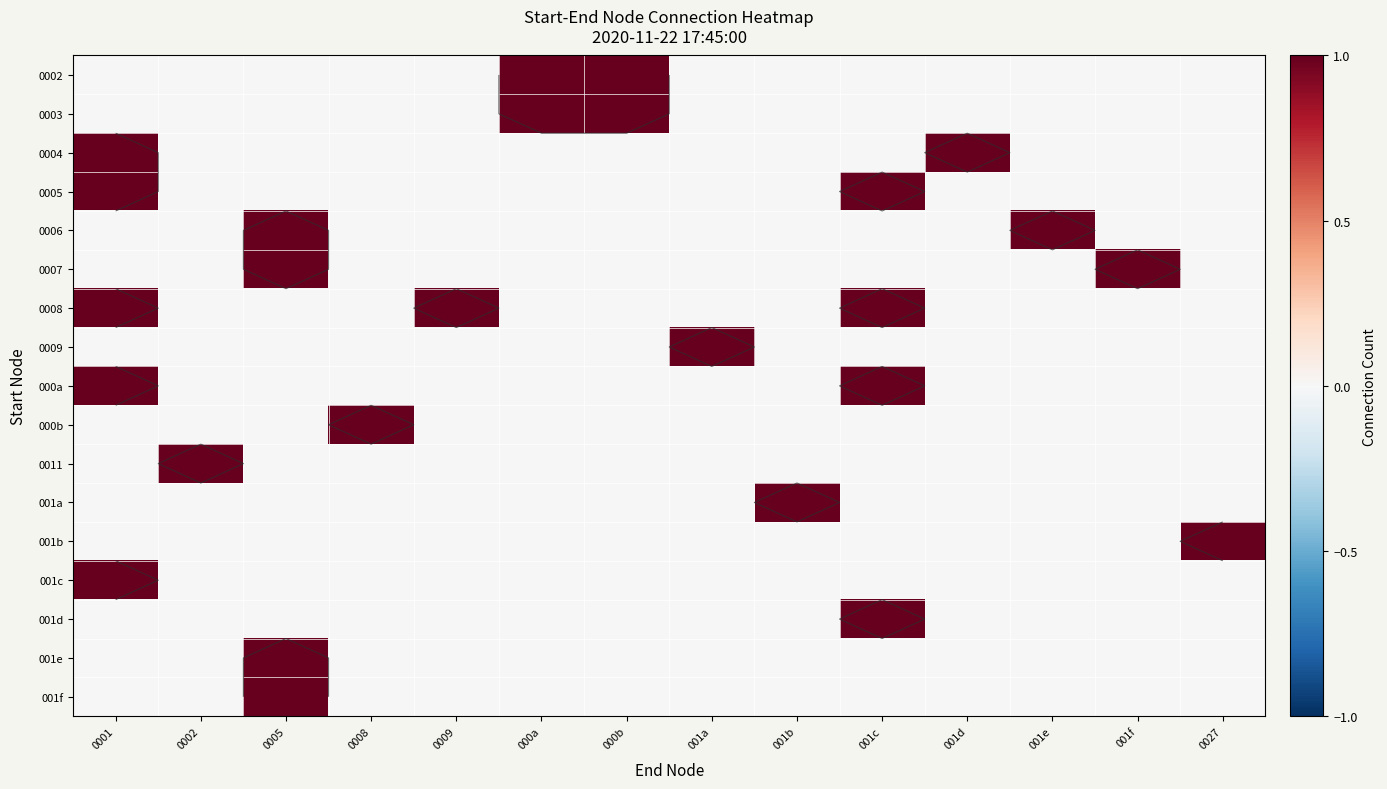

What is the maximum value for 0008?

1